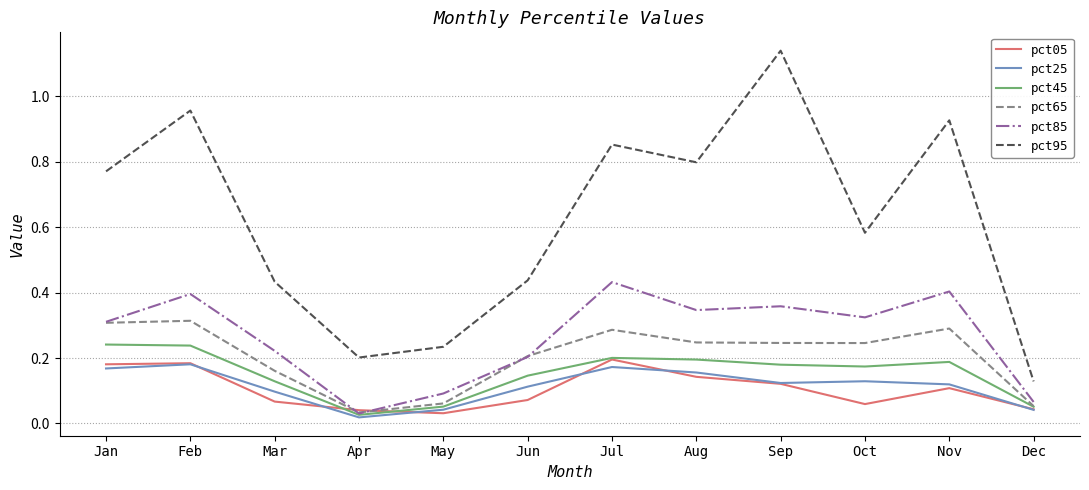

Which series has the largest range (max minus min)?

pct95